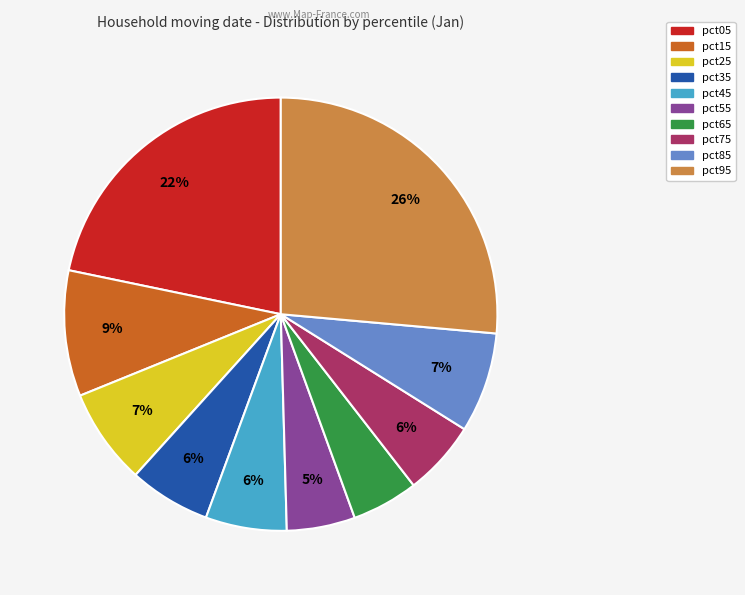

Which category has the biggest portion of the pie?

pct95